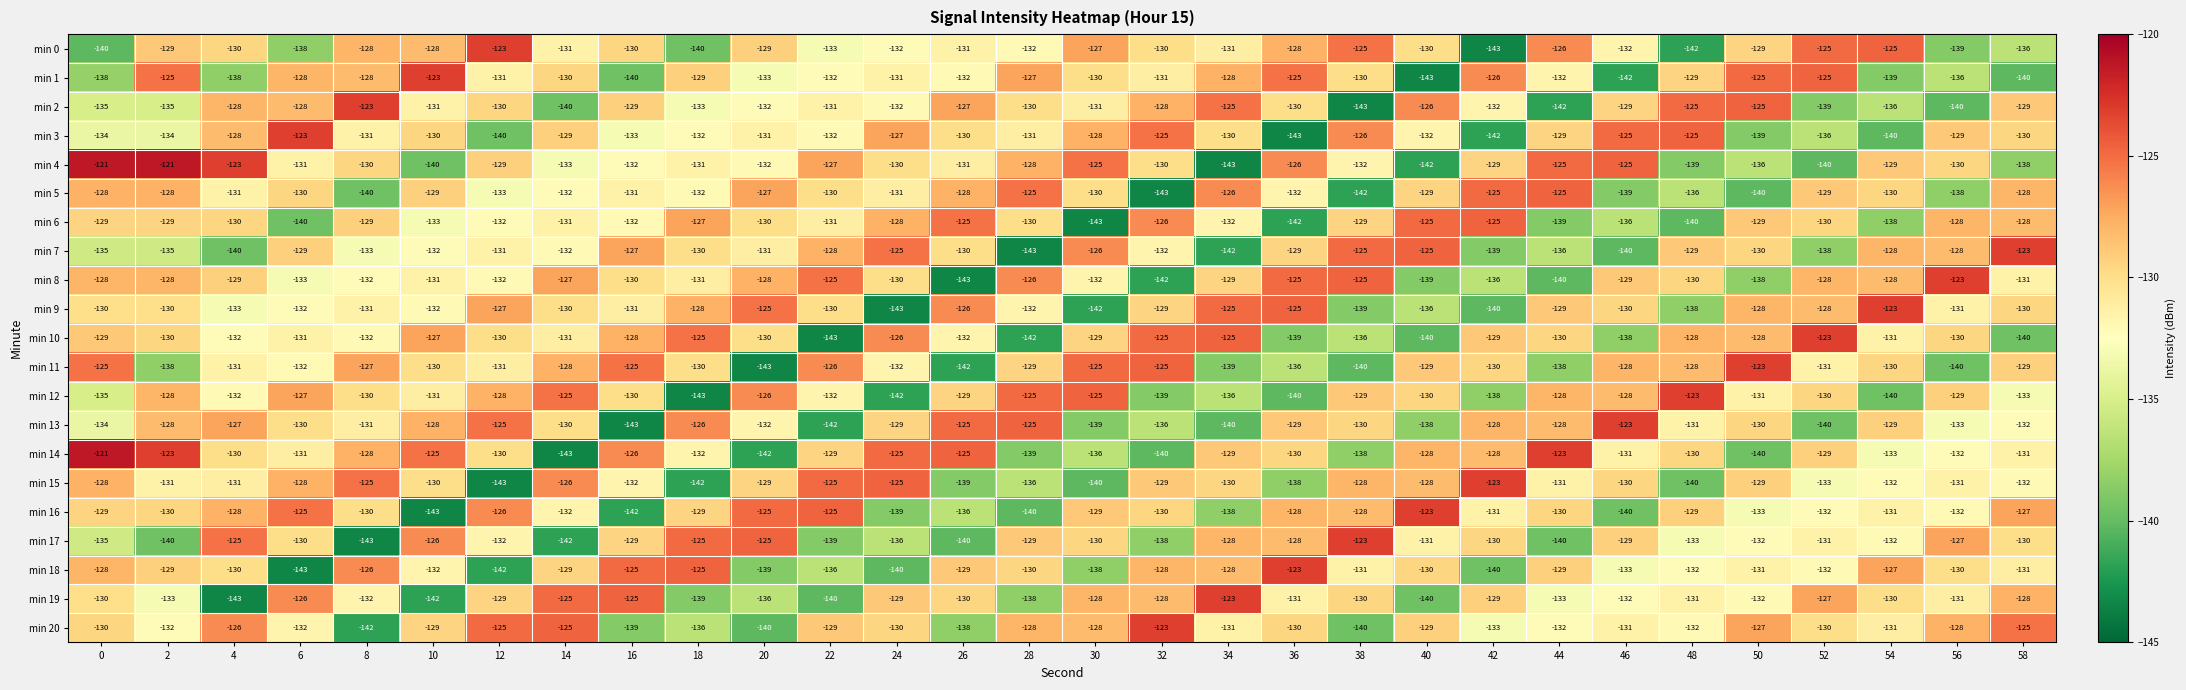

At which label is min 14 closest to -132?

18